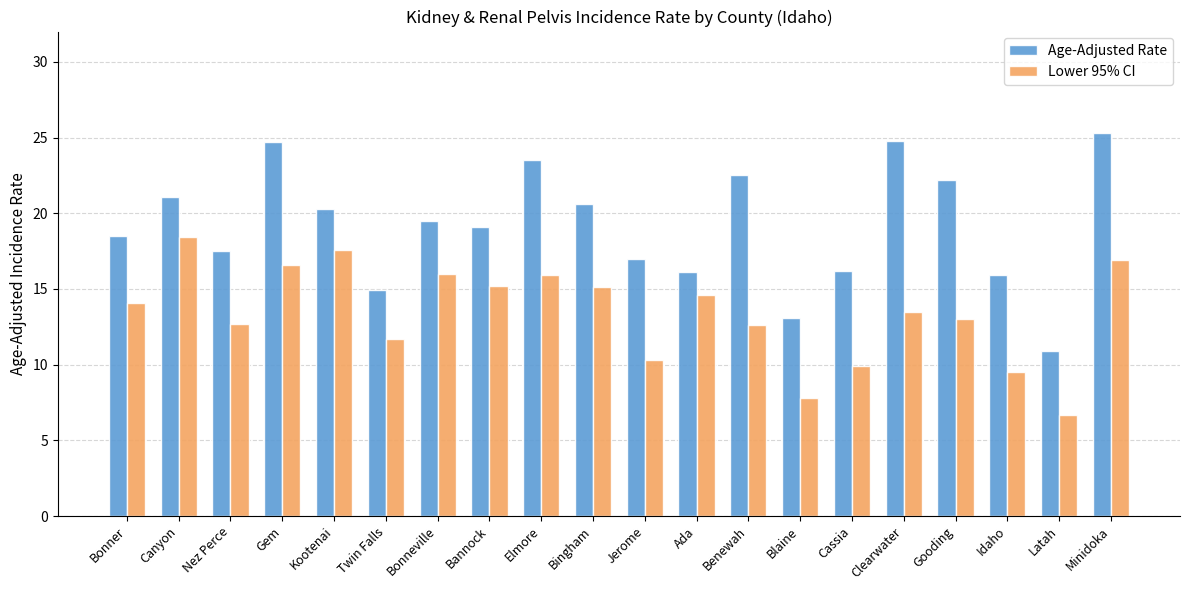

Is the value of Age-Adjusted Rate at Gooding greater than the value of Lower 95% CI at Idaho?

Yes